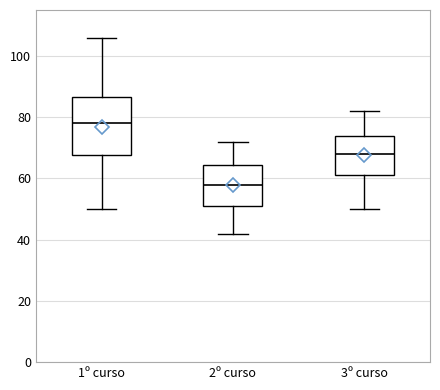

Where does the lower whisker of the box for 3º curso end on the y-axis? The values are not printed on the chart, so give them approximately, as read against the axis.

50